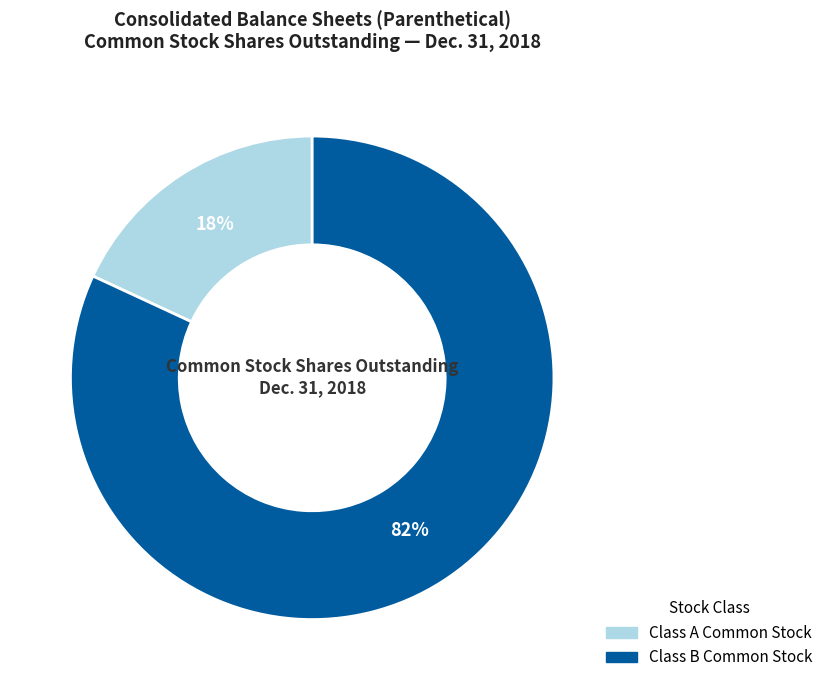

To the nearest percent, what is the difference between the largest and smallest slice percentages?

64%